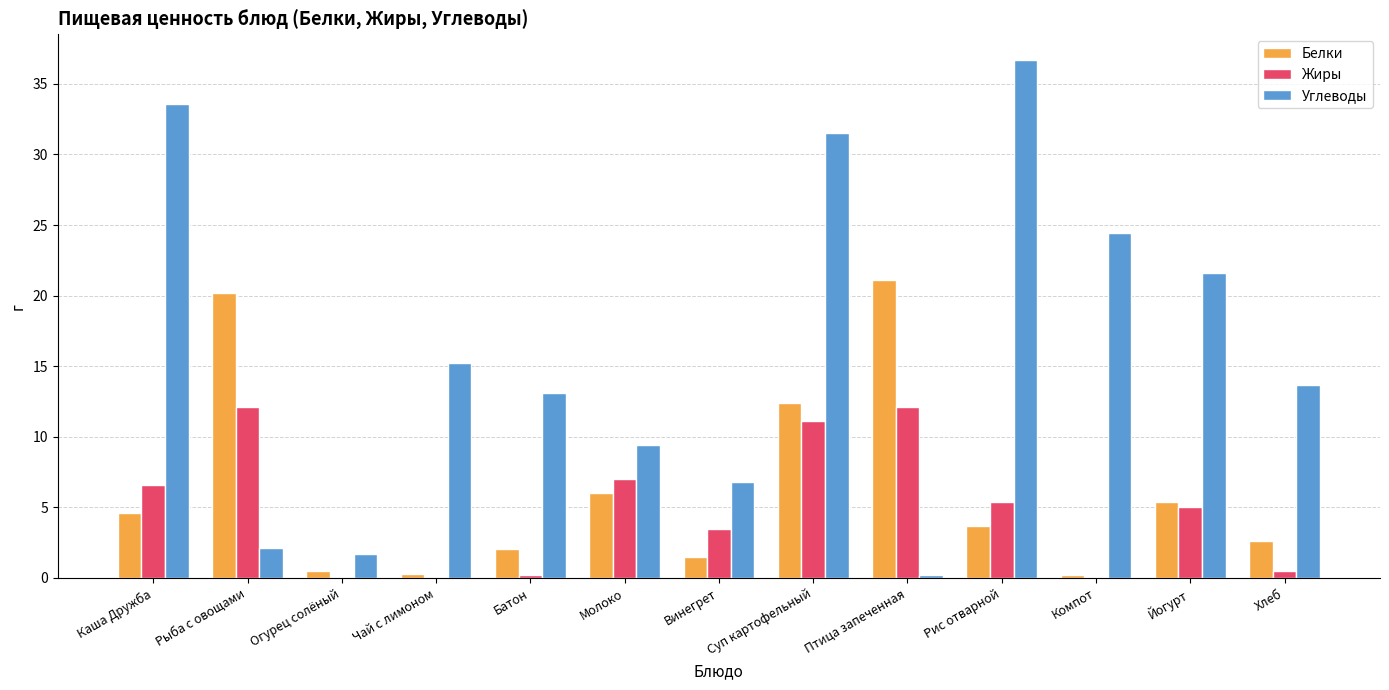

What is the average value of the Белки series?

6.2